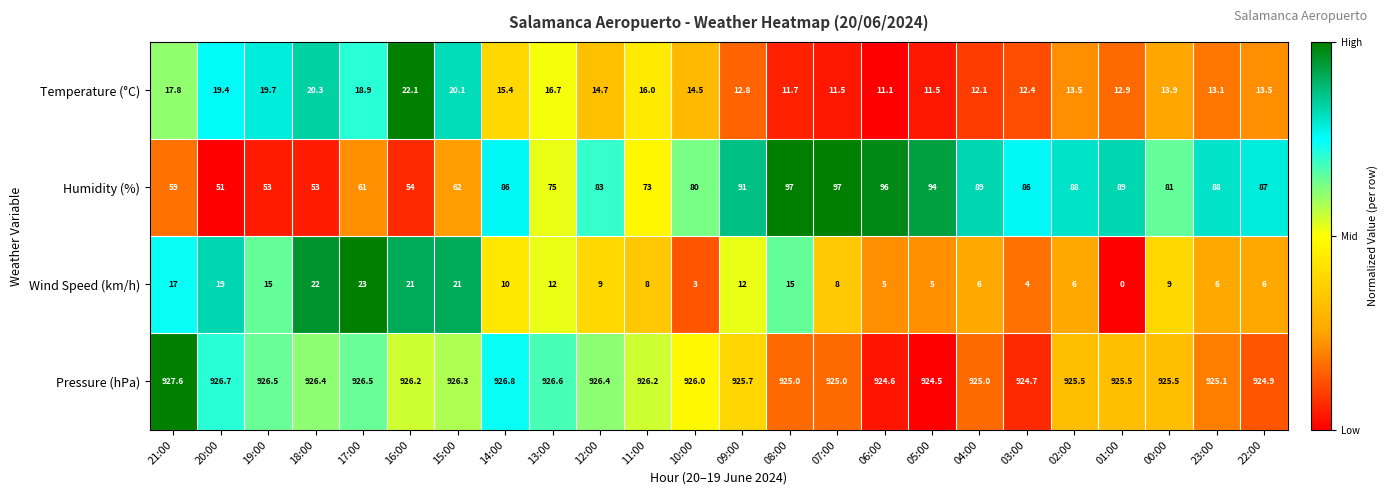

True or false: Wind Speed (km/h) has a value of 0.8 at 10:00.

False